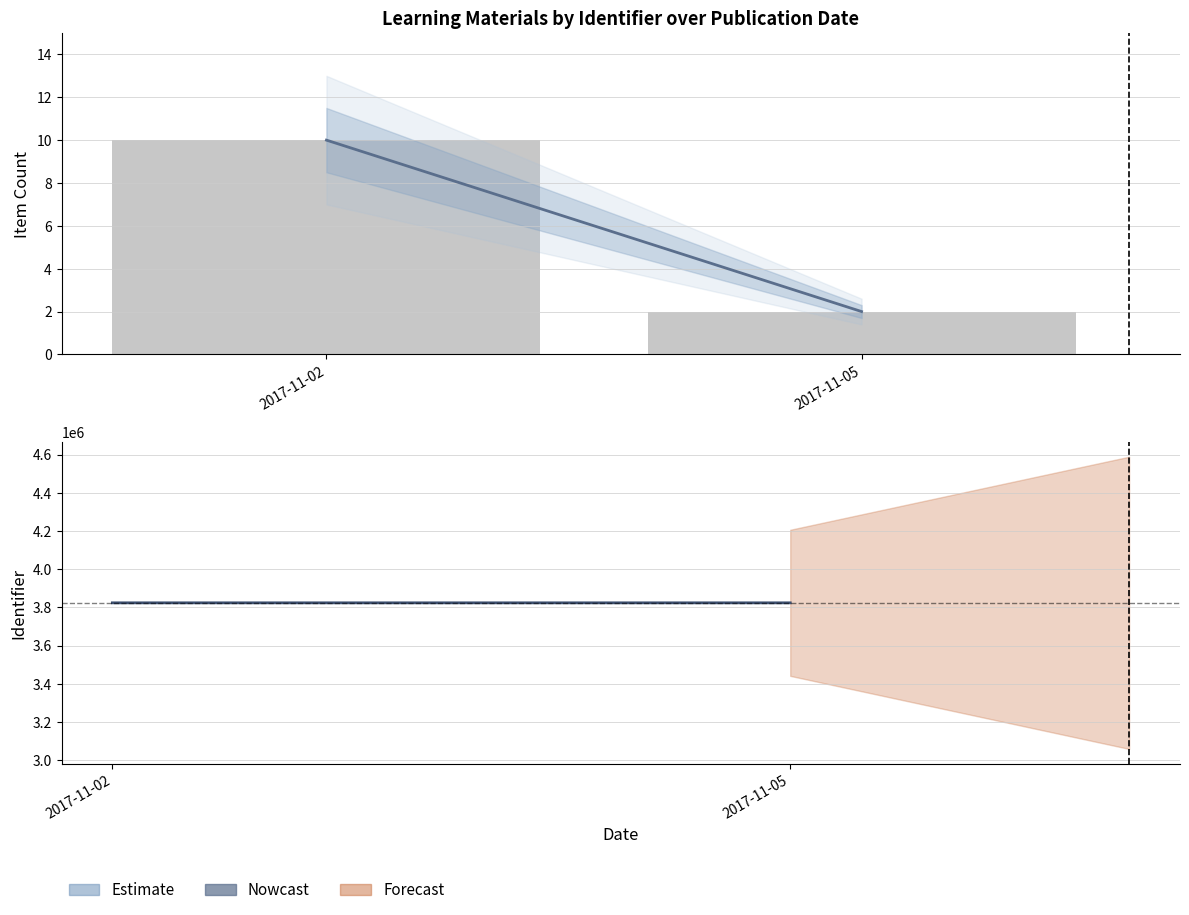

Are the bars grouped side by side (vs. stacked)?

Yes